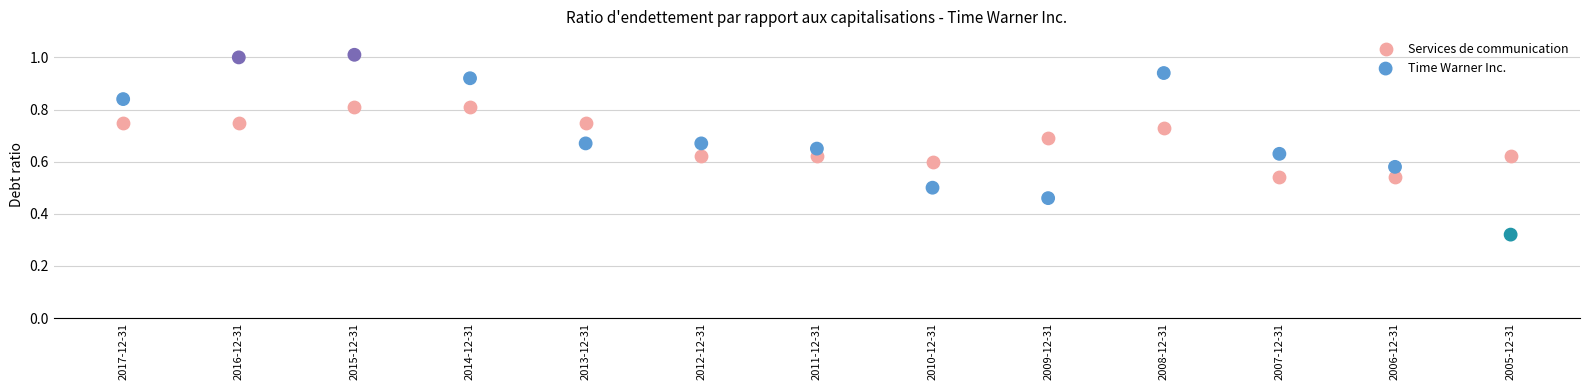

What are all the series names shown in the legend?

Services de communication, Time Warner Inc.